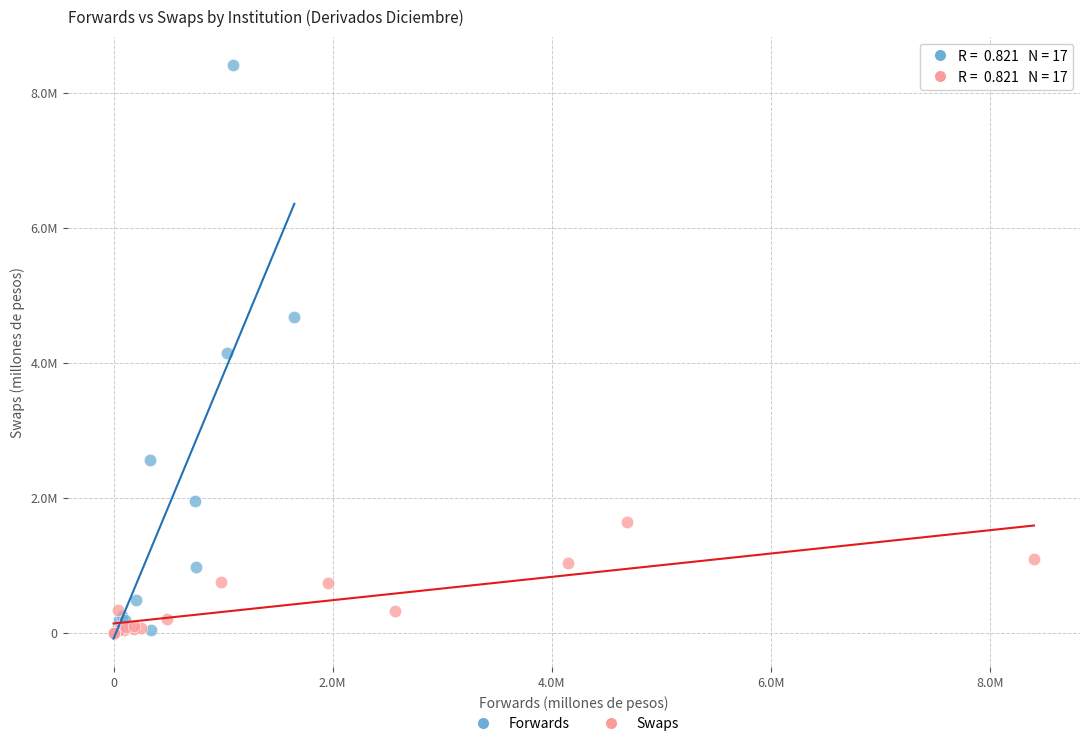

Which series has the largest Y range (max minus min)?

Forwards